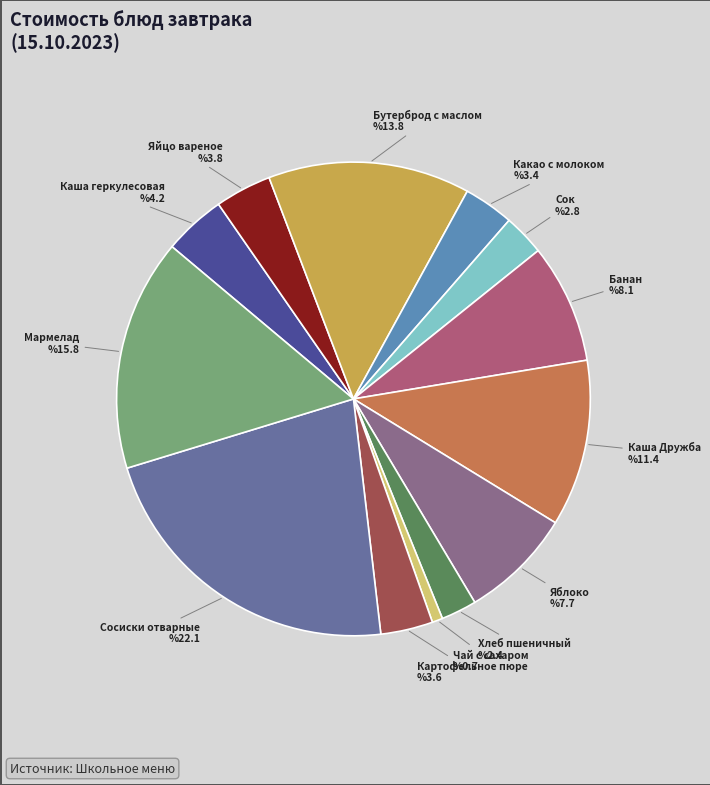

How many slices are in this pie chart?

13